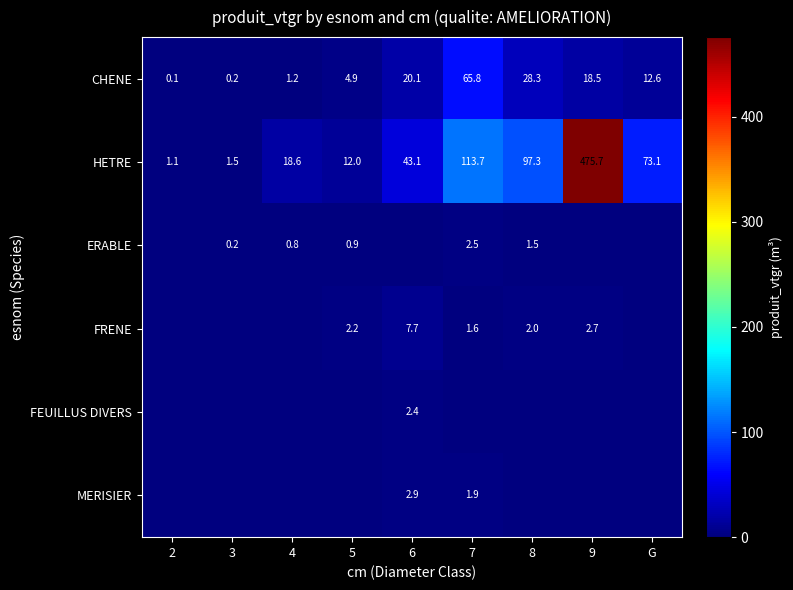

What is the difference between the FRENE values at 6 and 9?

5.0